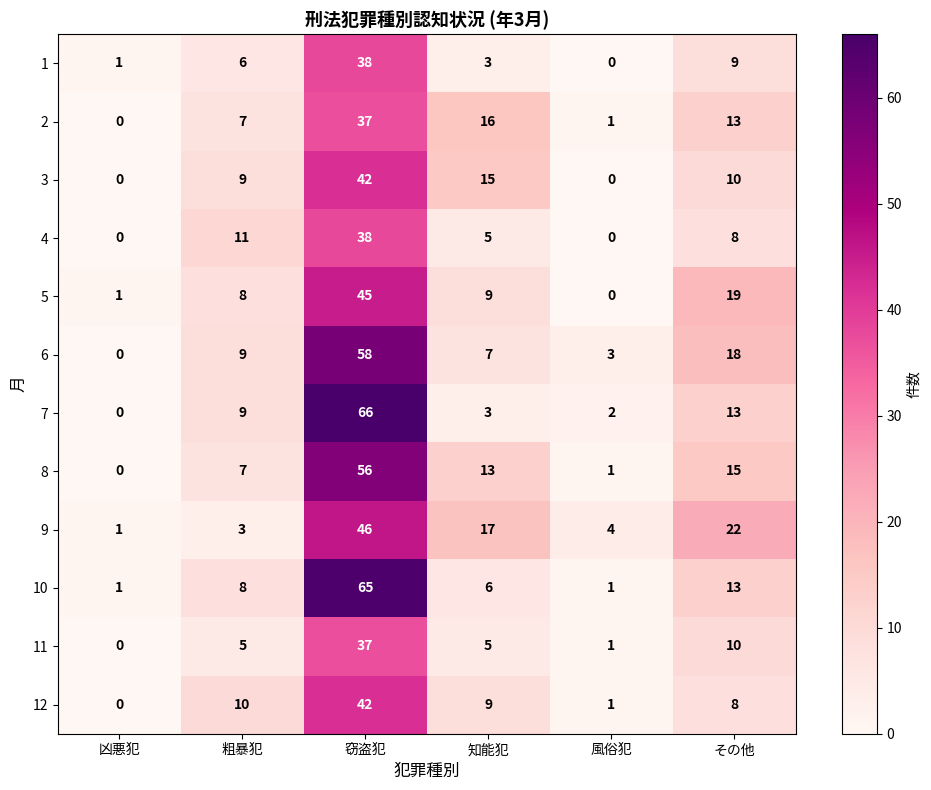

Which series changed the most between 凶悪犯 and 窃盗犯?

7